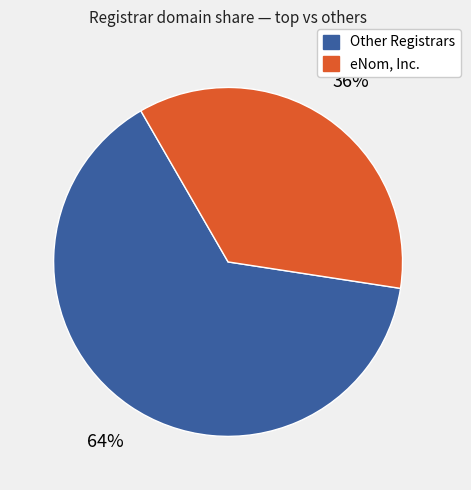

To the nearest percent, what is the difference between the largest and smallest slice percentages?

28%